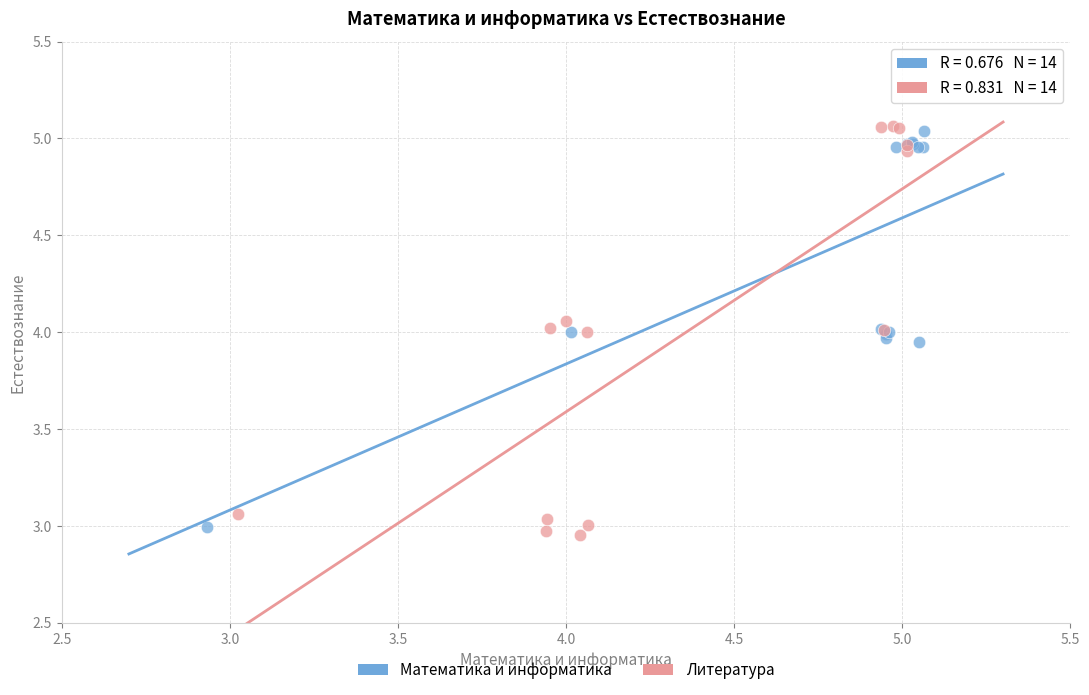

What are all the series names shown in the legend?

Математика и информатика, Литература